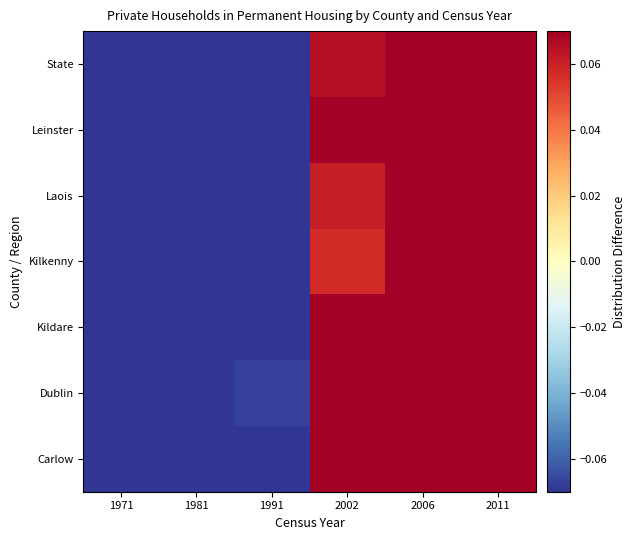

Which has a higher value, 1981 or 2006?

2006